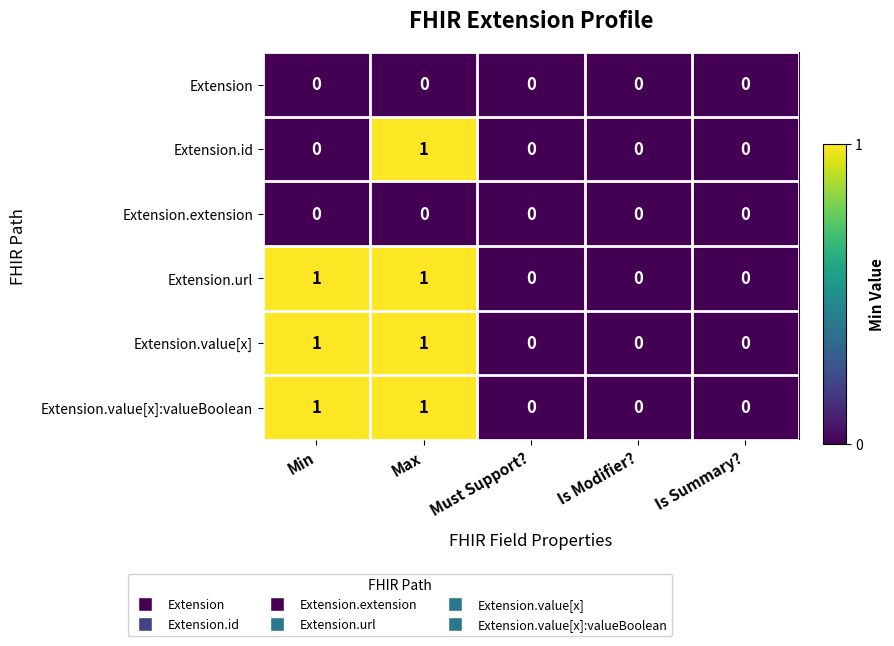

The value of Extension.value[x] at Max is 1. True or false?

True